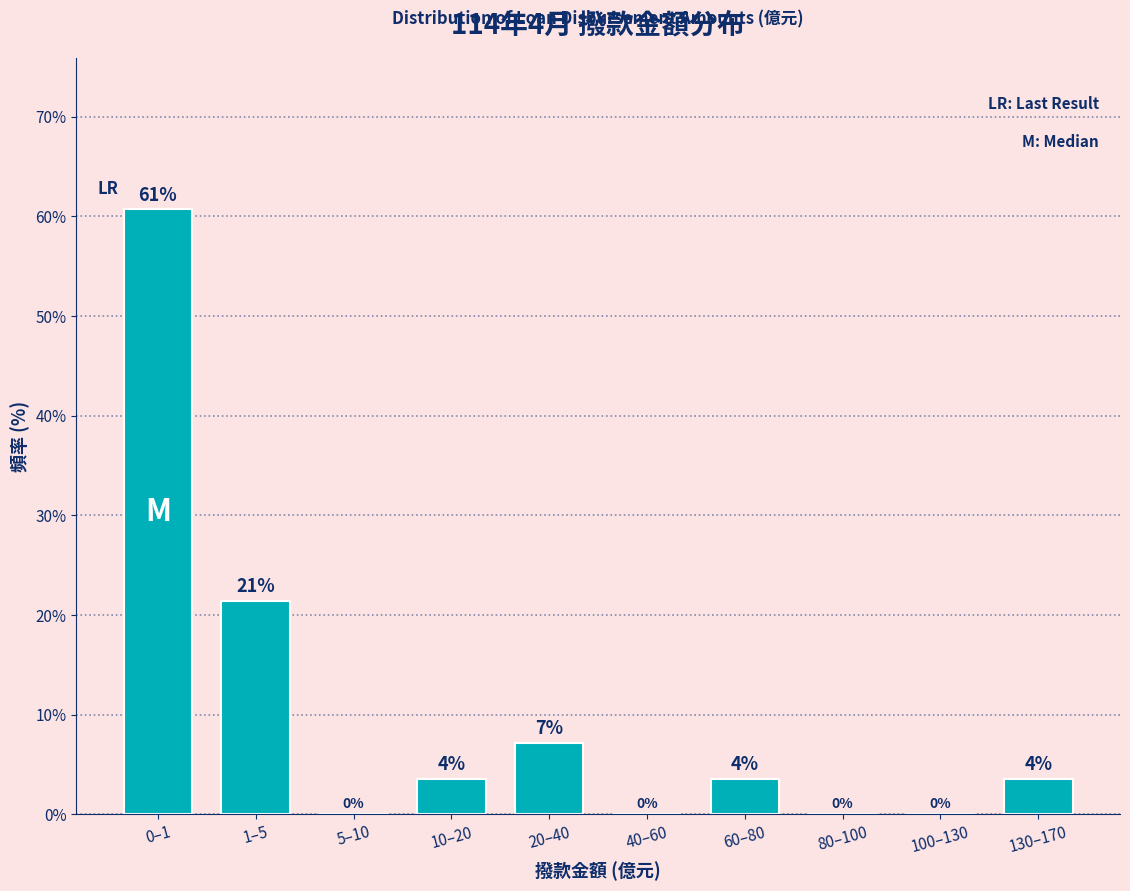

Which category has the highest value across all series?

0–1